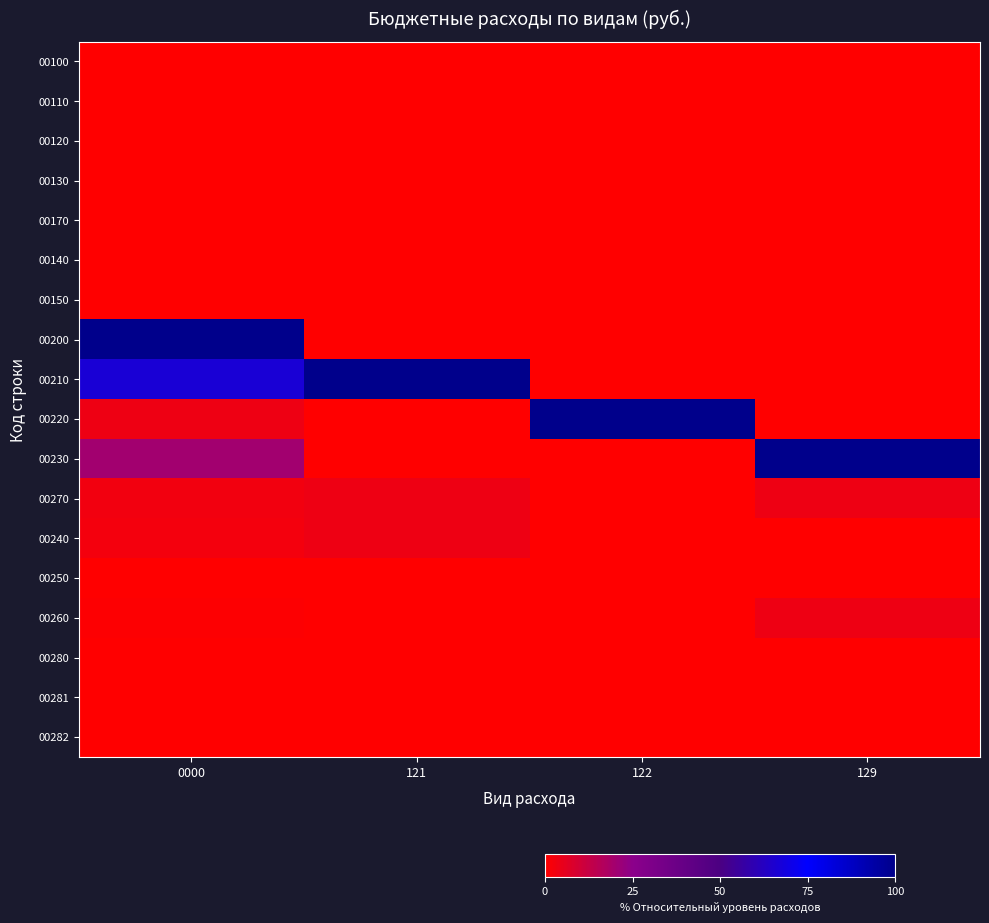

Which has a higher value, 122 or 0000?

122